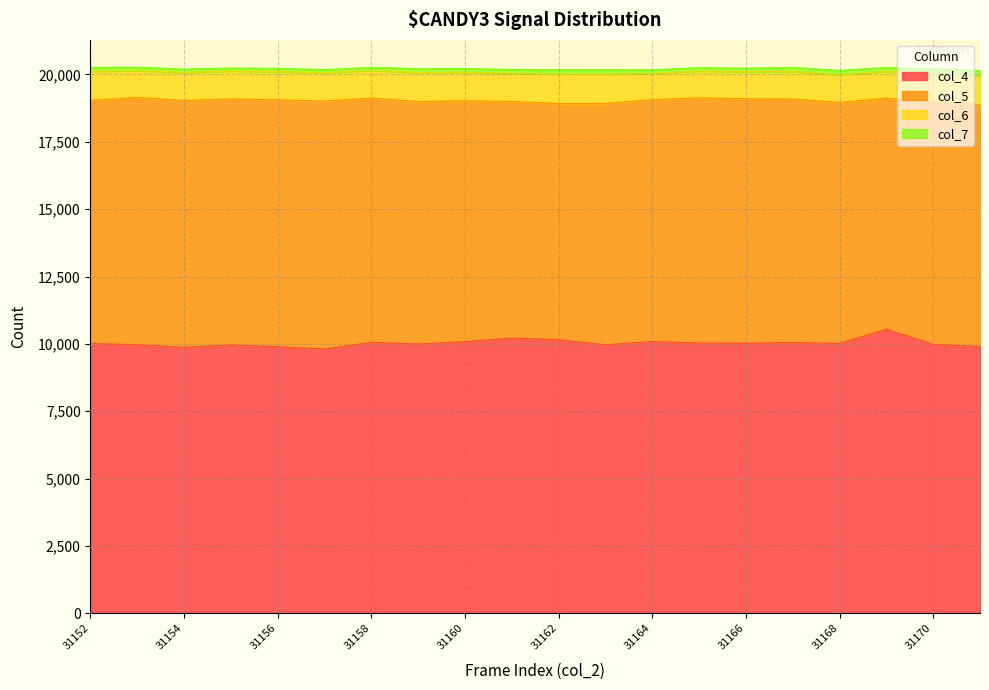

At which category does col_5 reach its first local peak?

31153